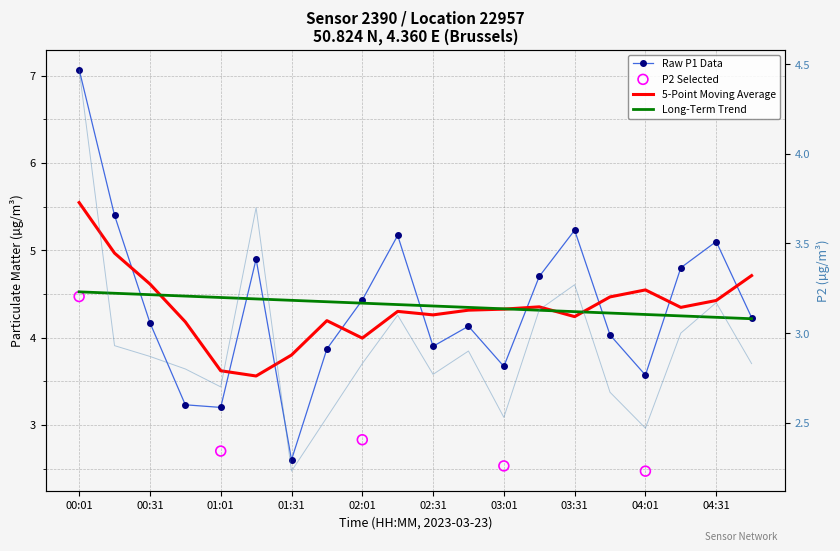

What is the total value across all series at 03:01?

6.2